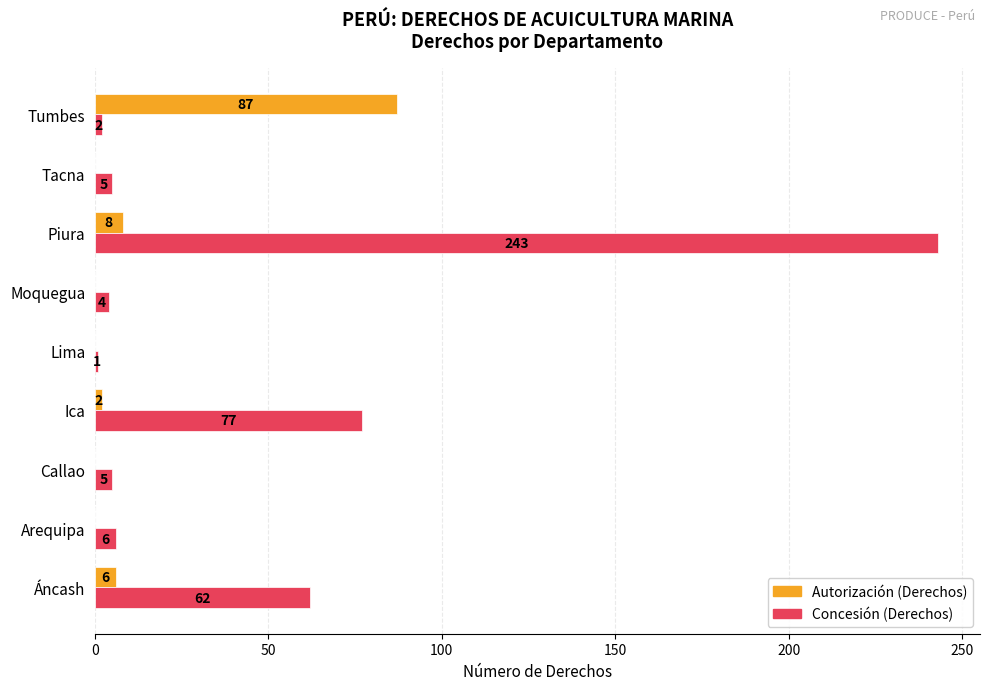

What is the sum of all Autorización (Derechos) values?

103